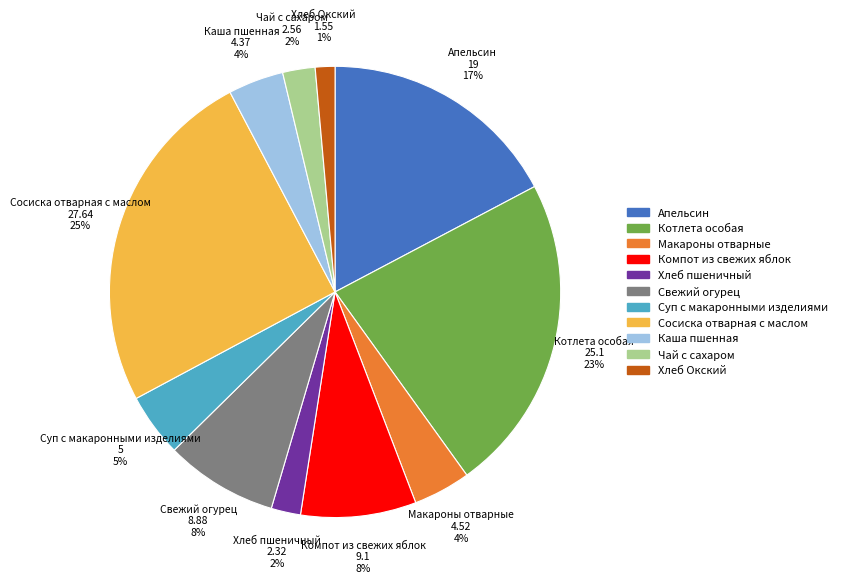

What percentage is the Суп с макаронными изделиями slice, to the nearest percent?

5%